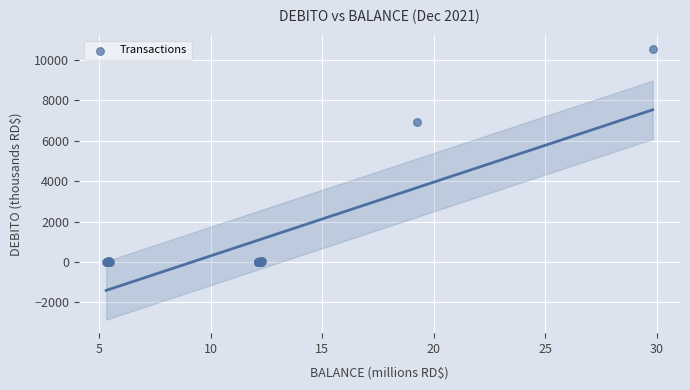

What Y value in the scatter plot is closest to 5275?

6950.0